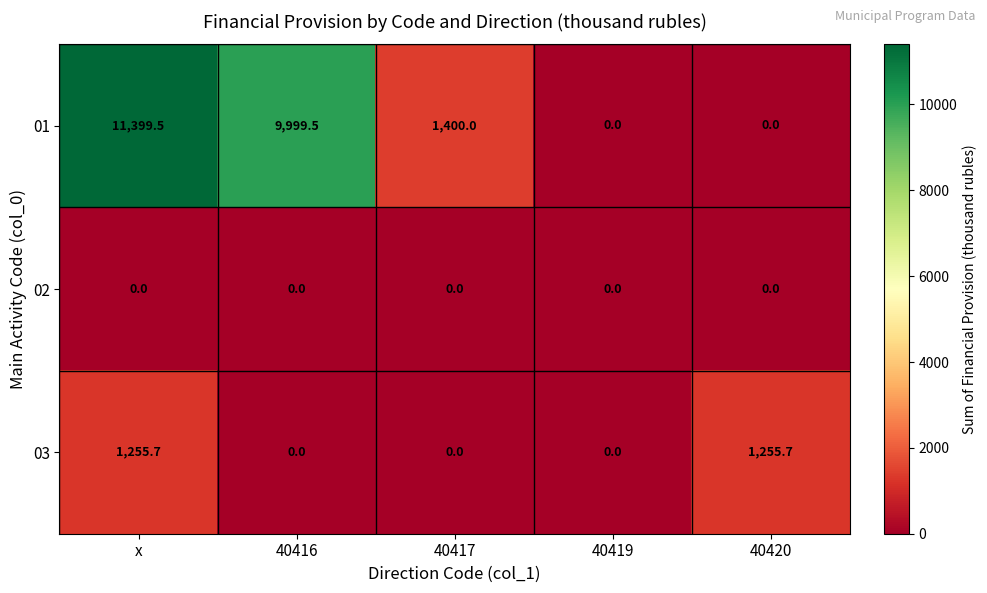

At how many categories does at least one series exceed 4503?

2